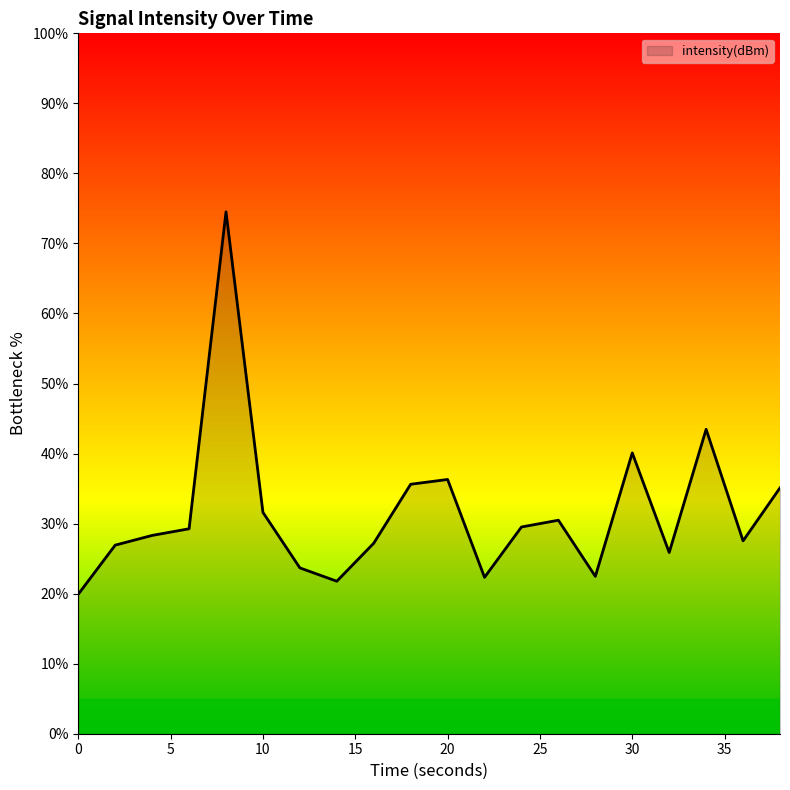

What is the minimum value shown in the chart?

19.9